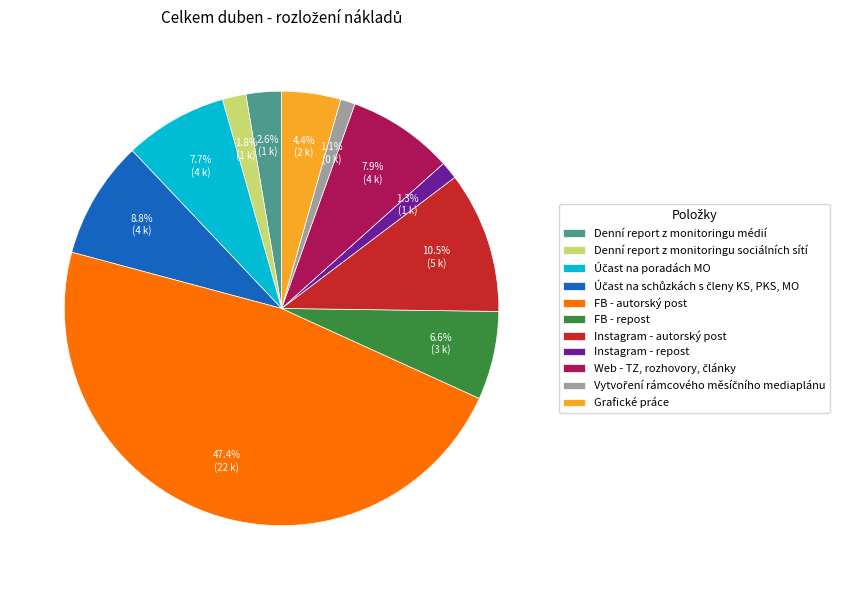

How many slices are in this pie chart?

11